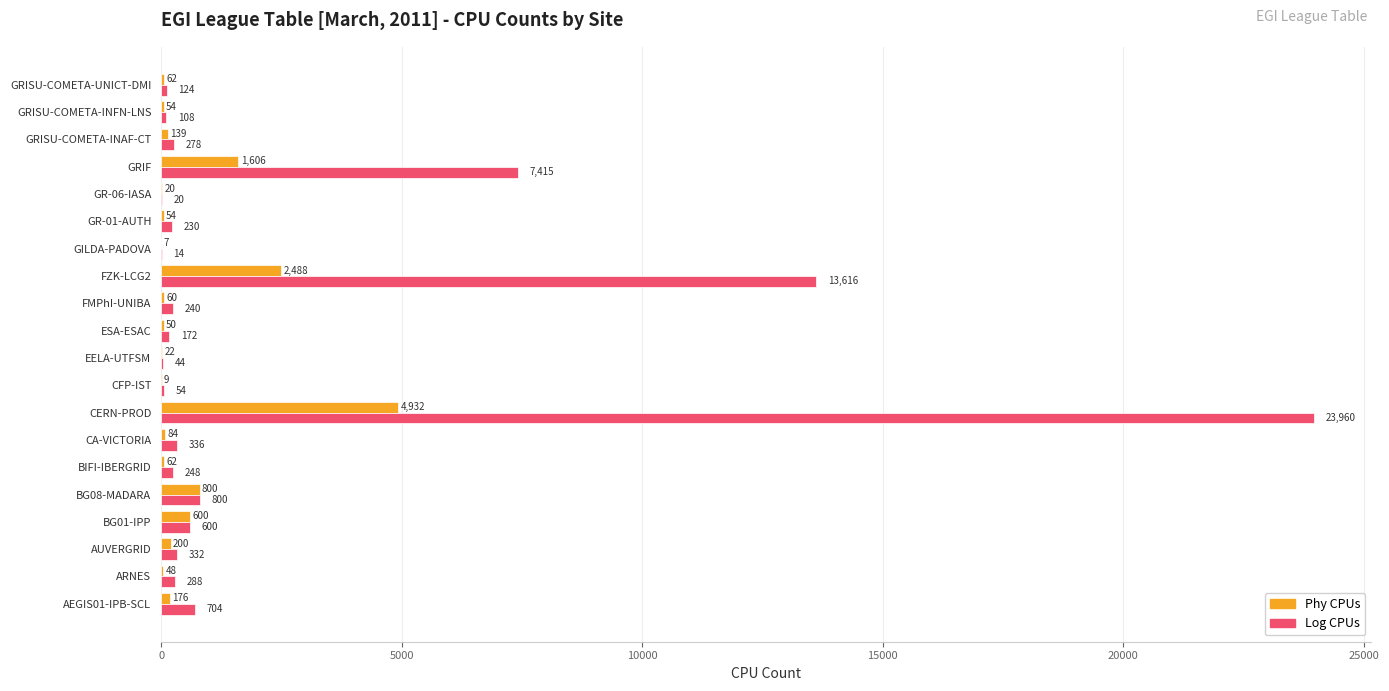

What is the sum of the Phy CPUs values at GR-01-AUTH and GILDA-PADOVA?

61